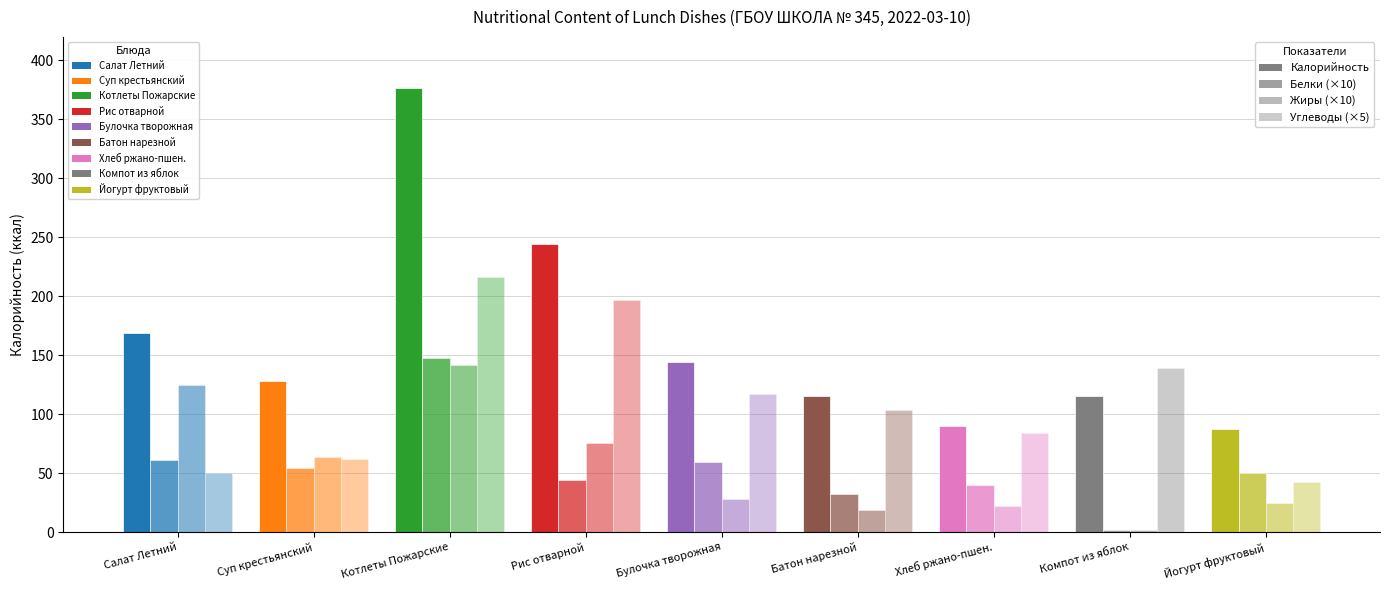

How many series are shown in this chart?

4